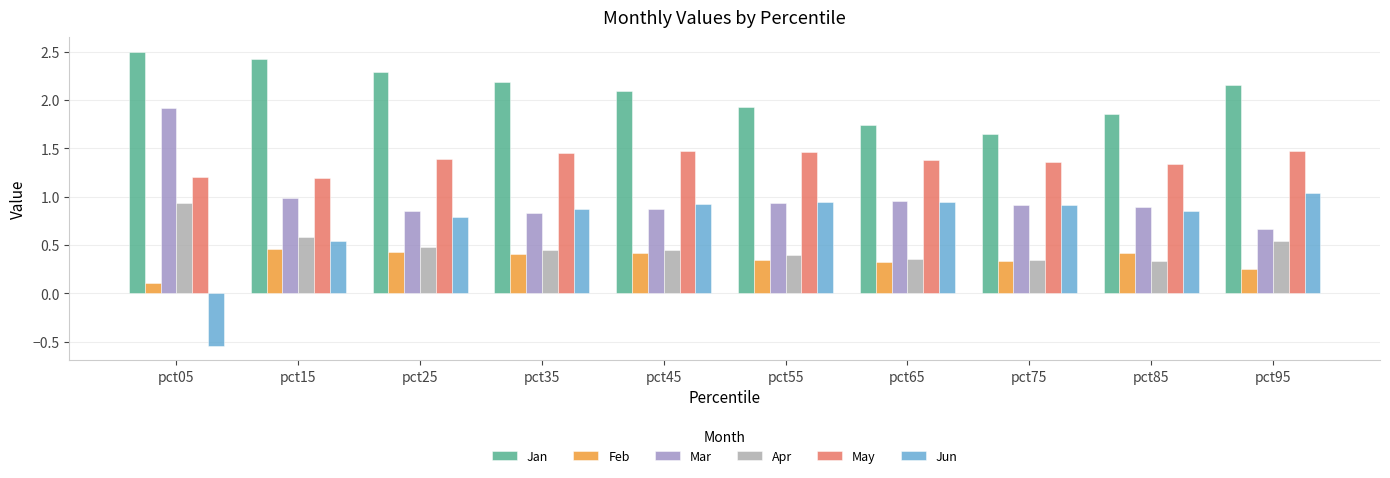

Between pct35 and pct85, which series saw the biggest shift?

Jan